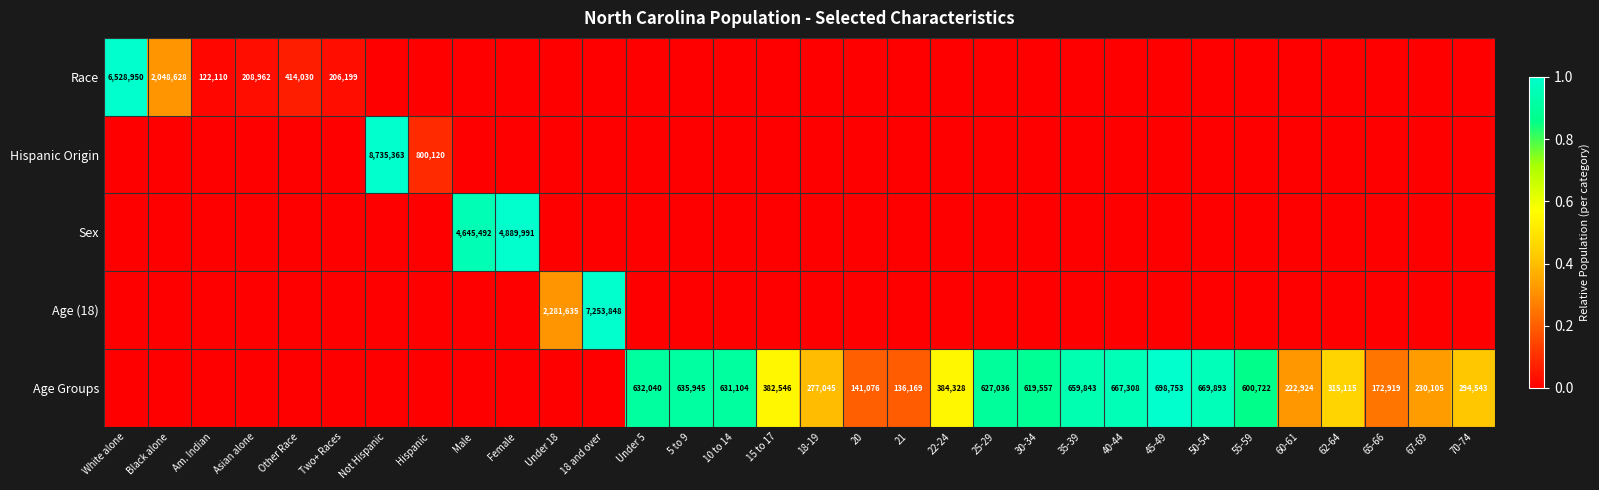

The value of Age Groups at 50-54 is 376409. True or false?

False